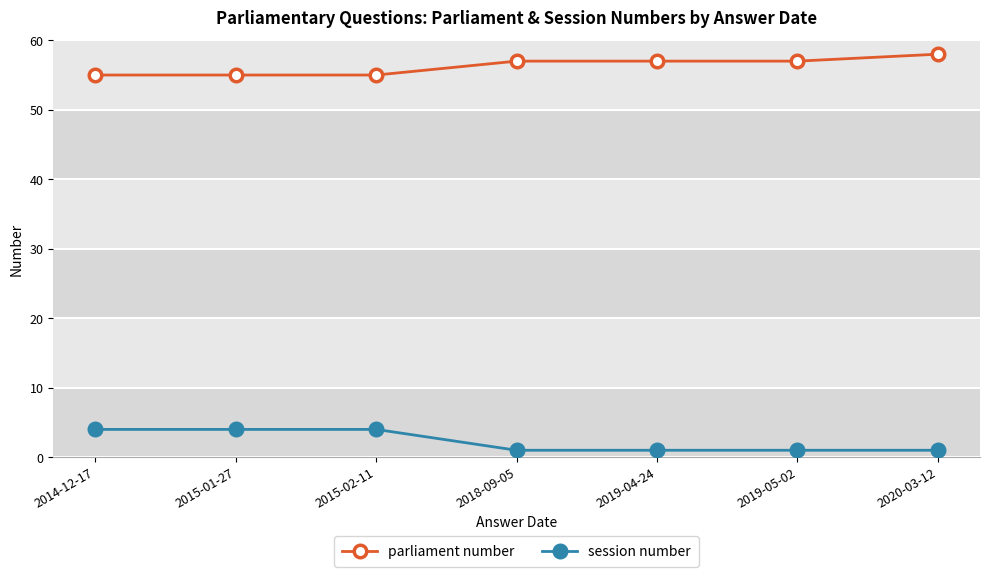

What is the label of the 2nd point from the right?

2019-05-02